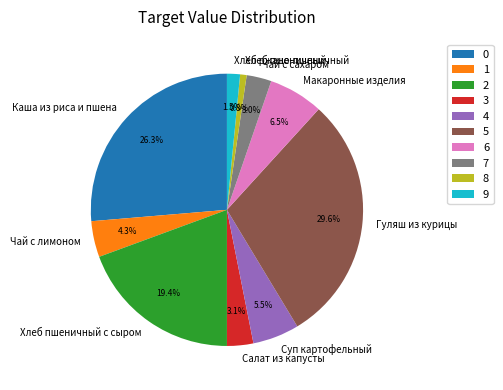

To the nearest percent, what is the combined percentage of Хлеб пшеничный с сыром and Чай с сахаром?

22%